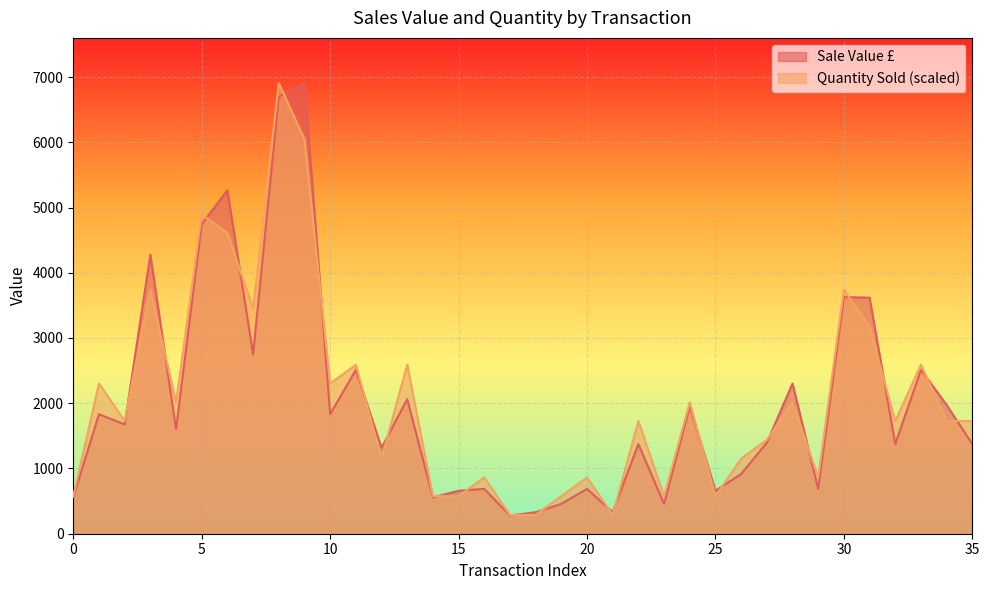

Between Platinum and Platinum, which series saw the biggest shift?

Sale Value £